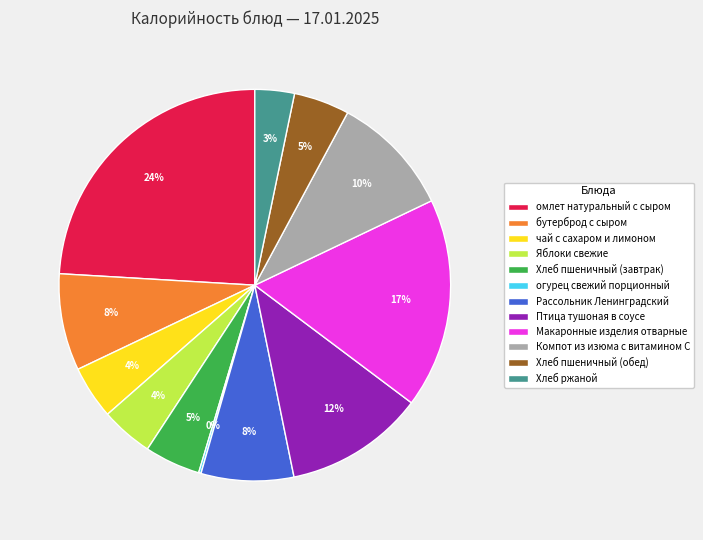

Between Хлеб ржаной and бутерброд с сыром, which is larger?

бутерброд с сыром